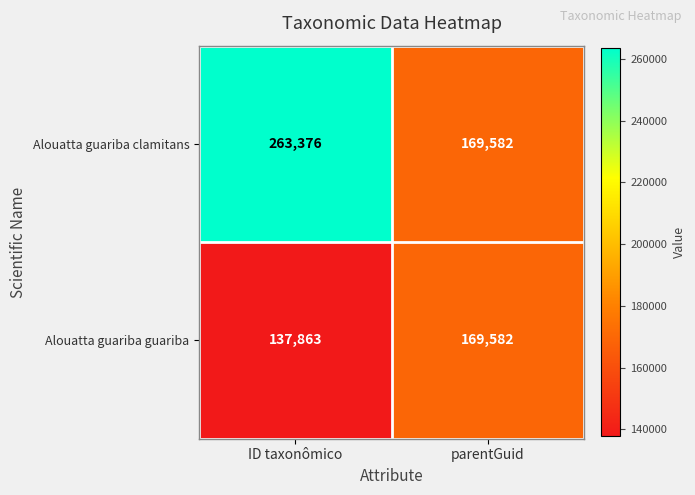

Reading left to right, transcribe all the data shown in this chart.

Alouatta guariba clamitans: 263376	169582
Alouatta guariba guariba: 137863	169582